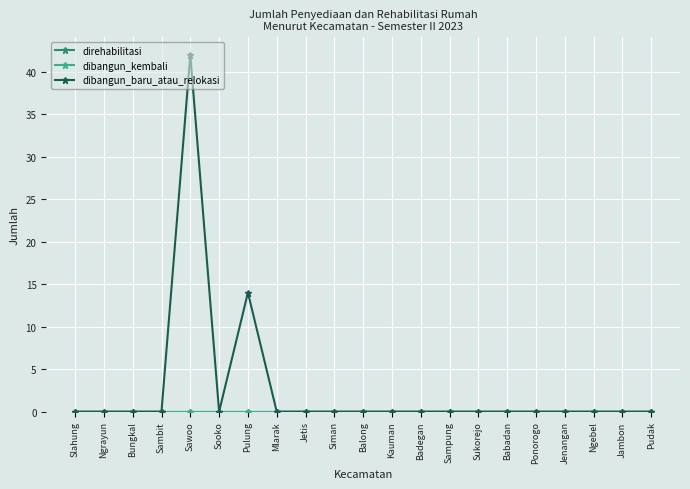

Is this an area chart (filled region under the line)?

No